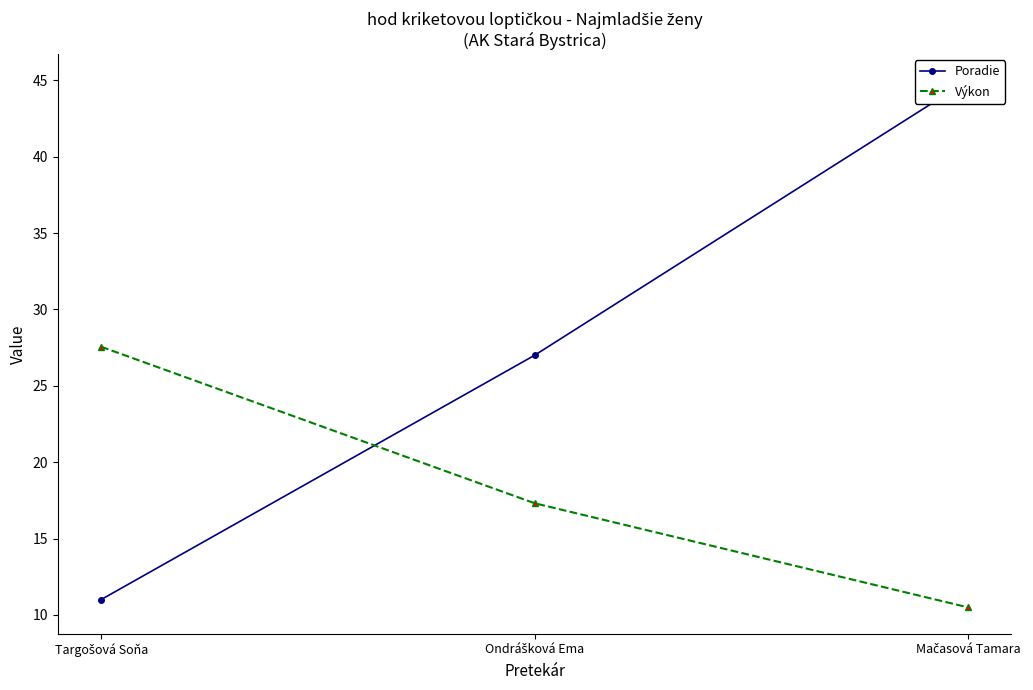

What is the label of the 2nd point from the left?

Ondrášková Ema